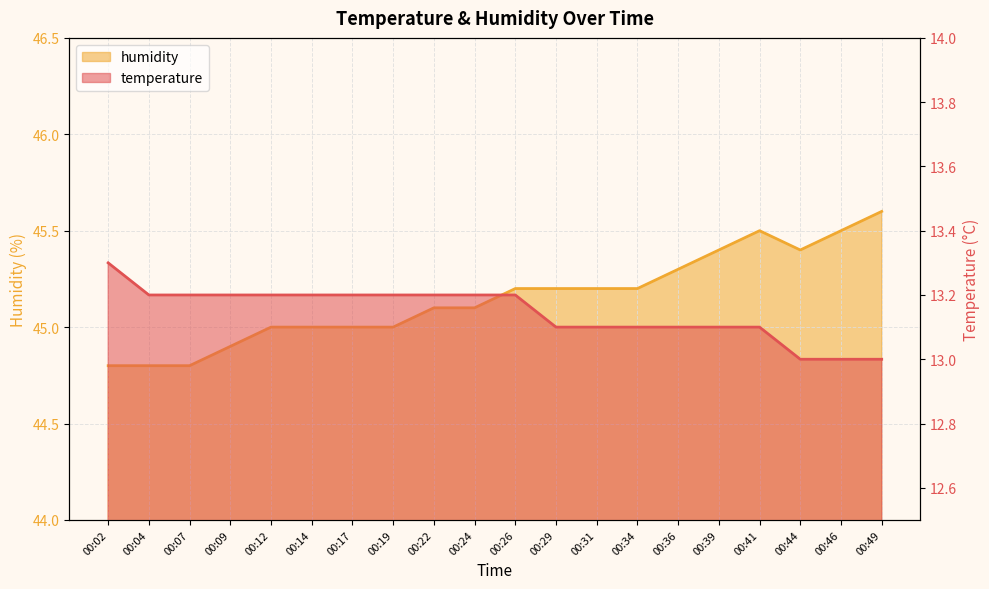

True or false: humidity has a value of 29.3 at 00:36.

False